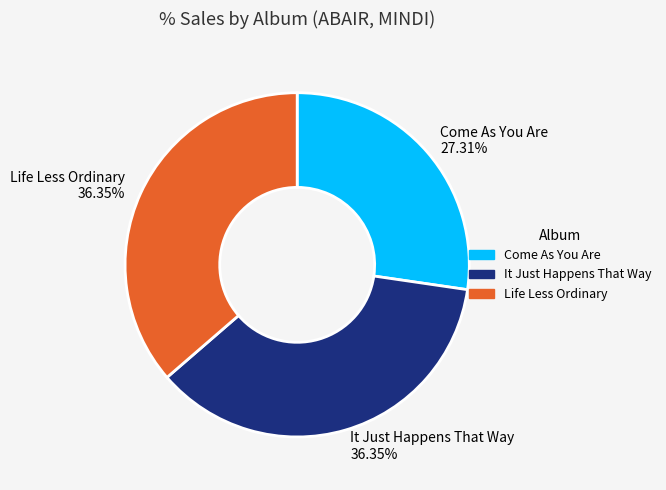

Approximately how many times larger is the value at It Just Happens That Way 36.35% compared to Come As You Are 27.31%?

1.3